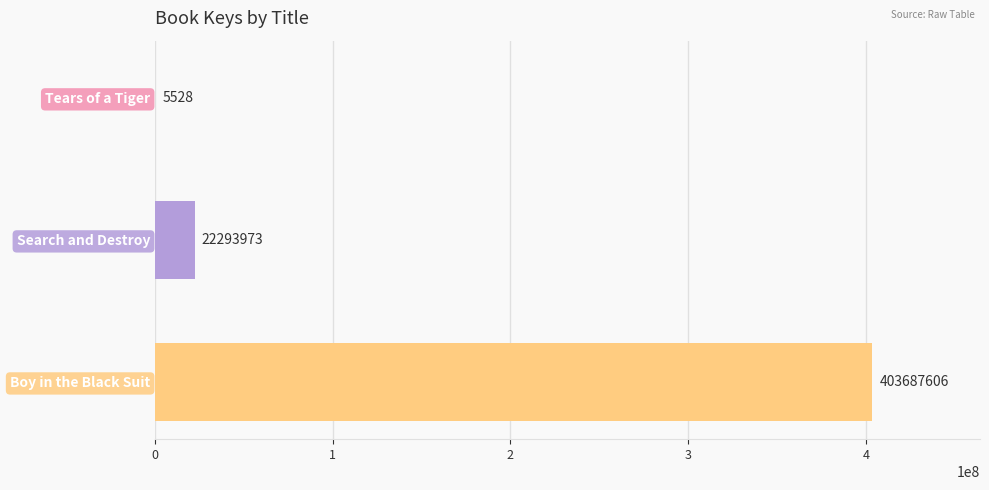

The value at Boy in the Black Suit is 726390043. True or false?

False